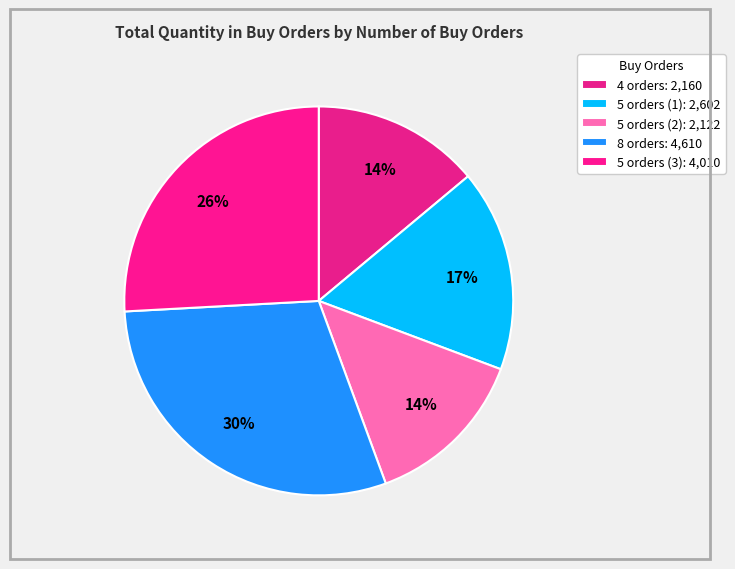

How many segments does this pie chart have?

5